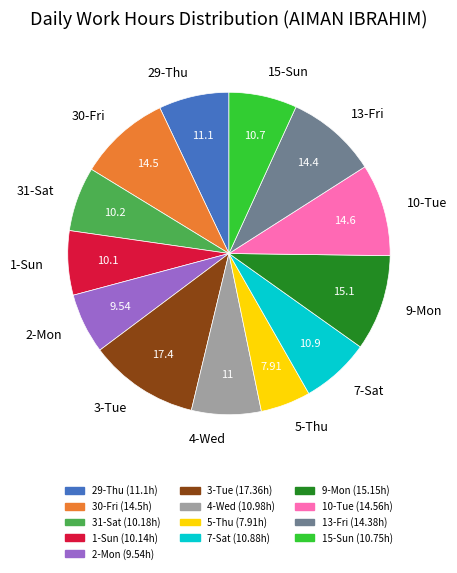

Do 1-Sun and 30-Fri together represent more than half of the pie?

No